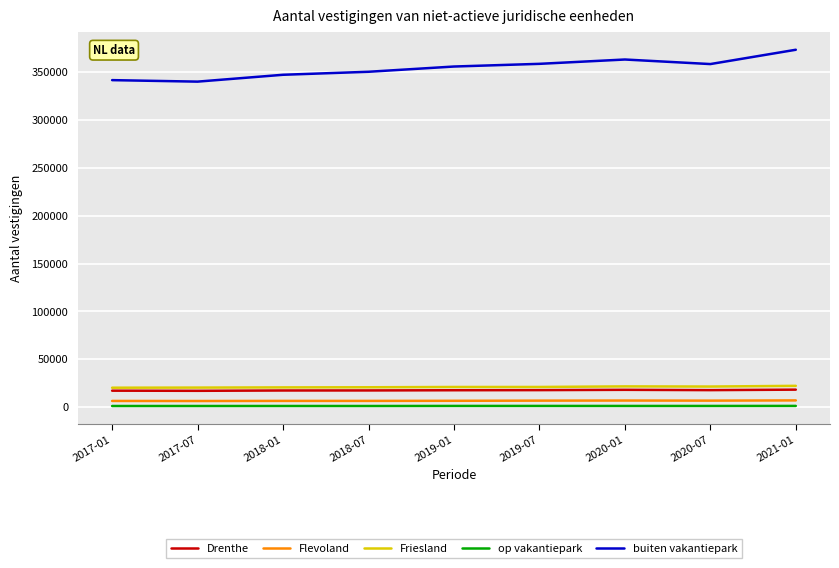

What is the difference between the buiten vakantiepark values at 2018-01 and 2017-01?

5595